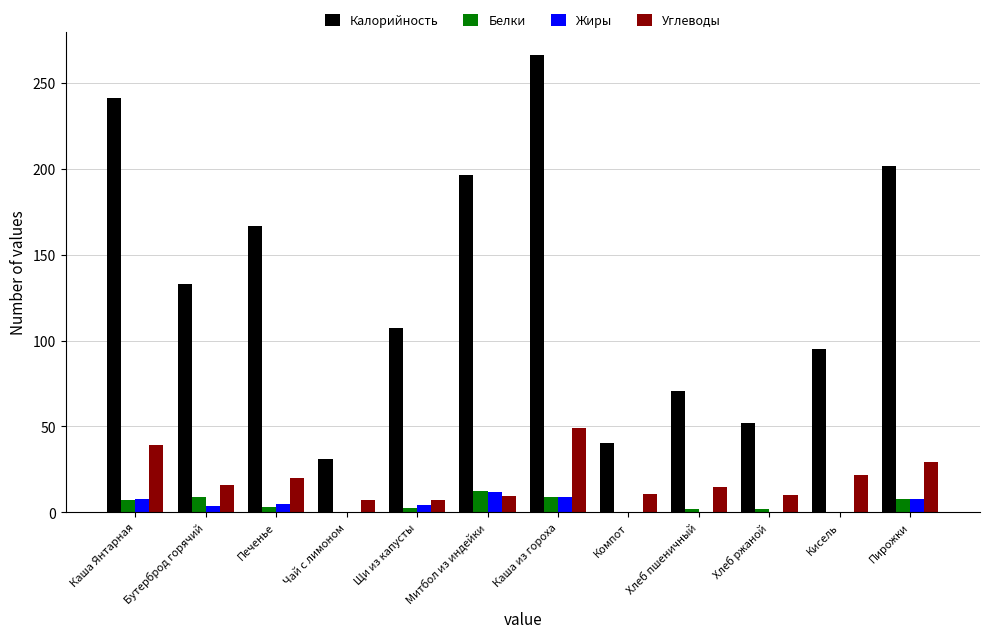

What is the approximate value of Калорийность at Каша из гороха?

266.5